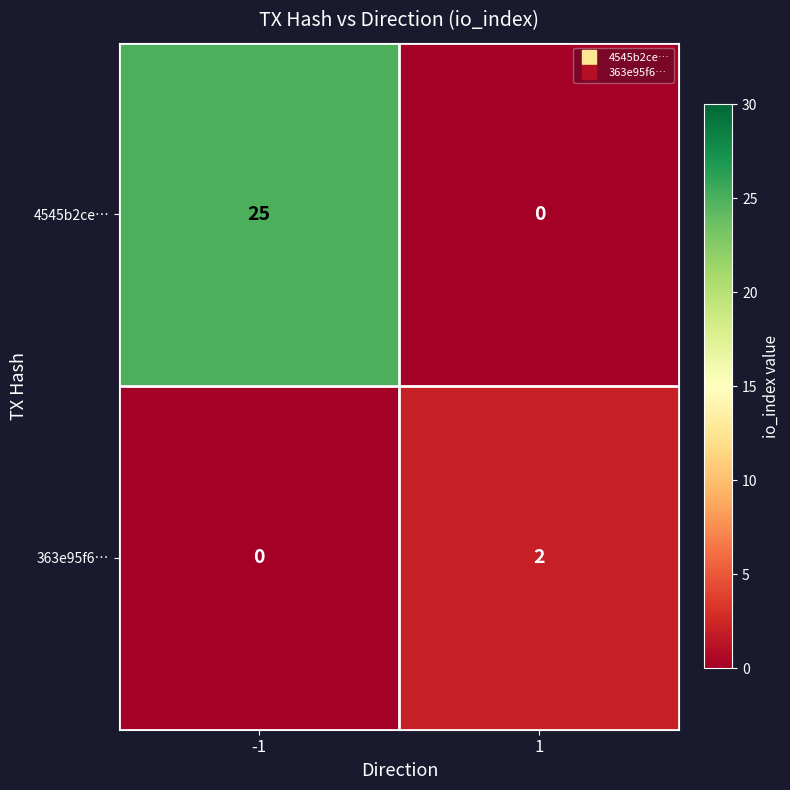

Read the 4545b2ce… value at -1, to the nearest 5.

25